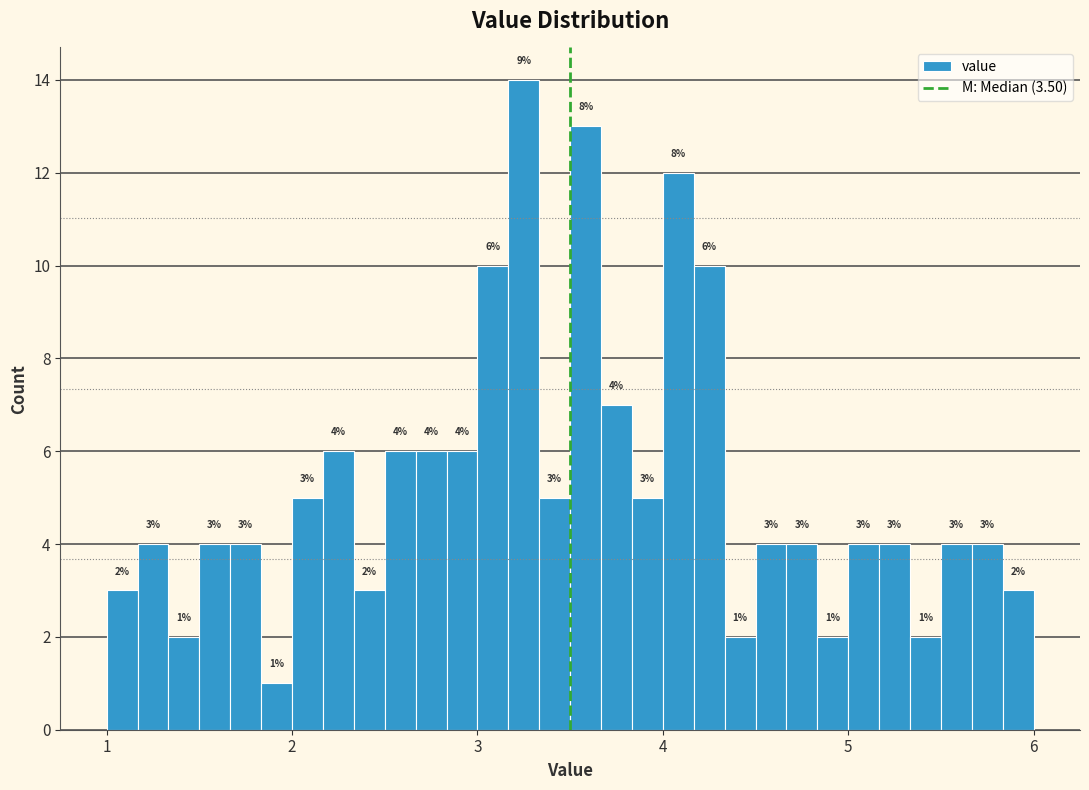

Around what value on the x-axis is the tallest bar? Give the approximate position of its centre, as read against the axis.

3.3